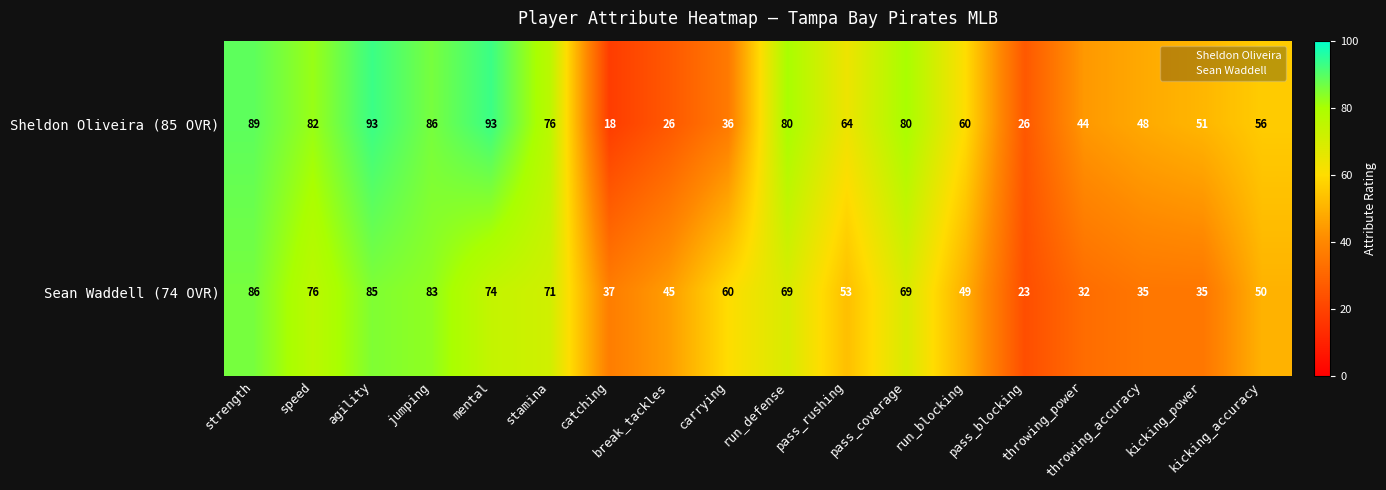

At how many categories does at least one series exceed 21?

18